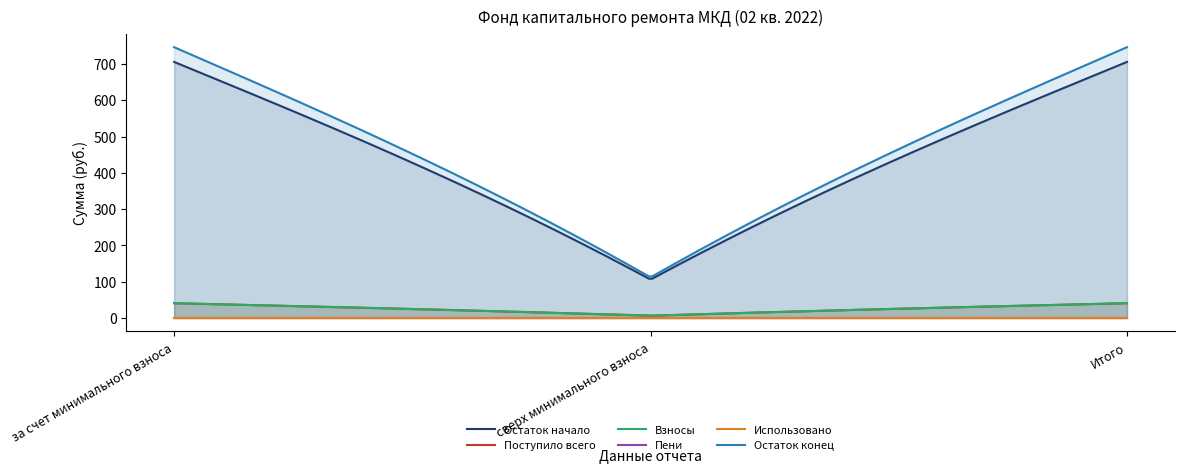

Between за счет минимального взноса and Итого, which series saw the biggest shift?

Остаток начало